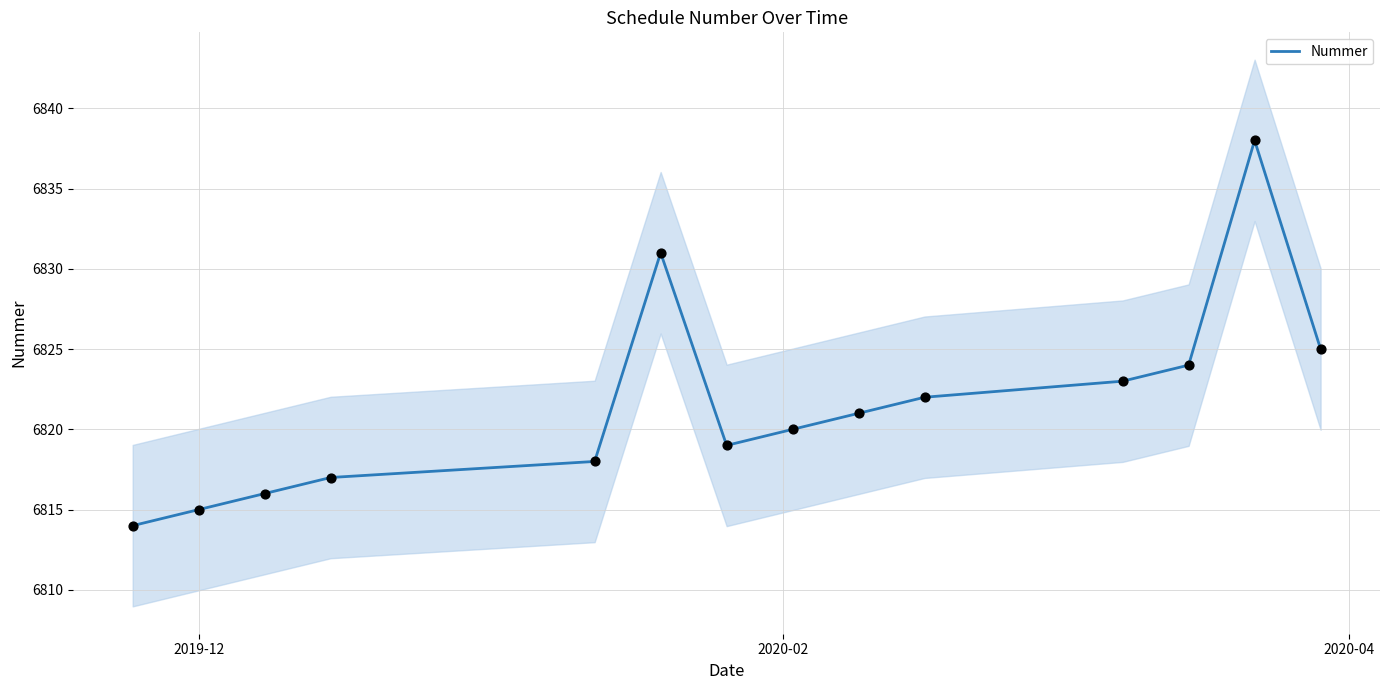

What is the minimum value for Nummer?

6814